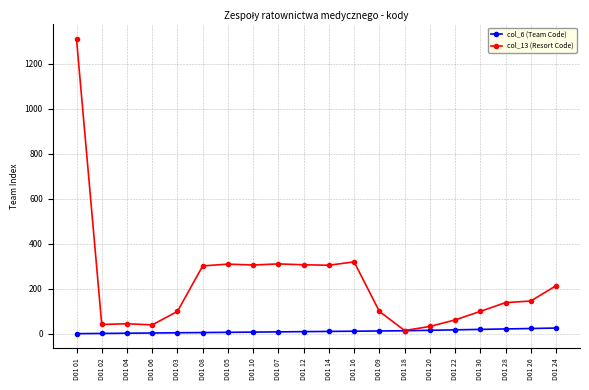

What is the label of the 18th point from the right?

D01 04